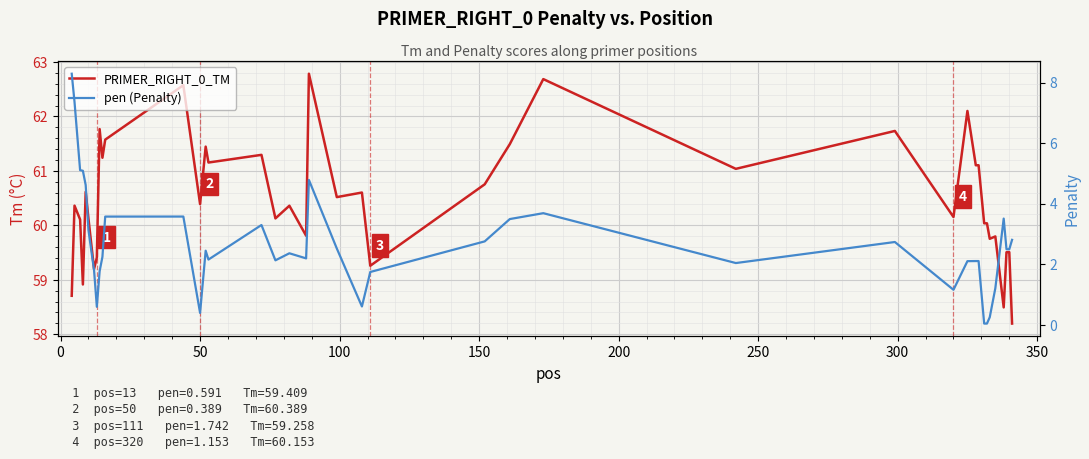

Reading left to right, list all the values displayed in this chart.

PRIMER_RIGHT_0_TM: 58.7	60.4	60.1	58.9	60.6	60.1	59.2	59.4	61.8	61.2	61.6	62.6	60.4	61.4	61.2	61.3	60.1	60.4	59.8	62.8	60.5	60.6	59.3	60.8	61.5	62.7	61.0	61.7	60.2	62.1	61.1	61.1	60.0	60.0	59.8	59.8	58.5	59.5	59.5	58.2
pen (Penalty): 8.3	7.4	5.1	5.1	4.6	3.1	1.8	0.6	1.8	2.2	3.6	3.6	0.4	2.4	2.2	3.3	2.1	2.4	2.2	4.8	2.5	0.6	1.7	2.8	3.5	3.7	2.0	2.7	1.2	2.1	2.1	2.1	0.0	0.0	0.2	1.2	3.5	2.5	2.5	2.8